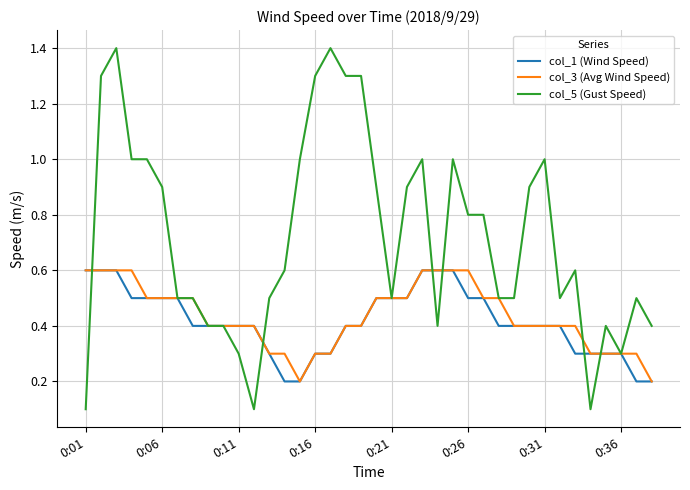

What is the highest value of the col_3 (Avg Wind Speed) series?

0.6